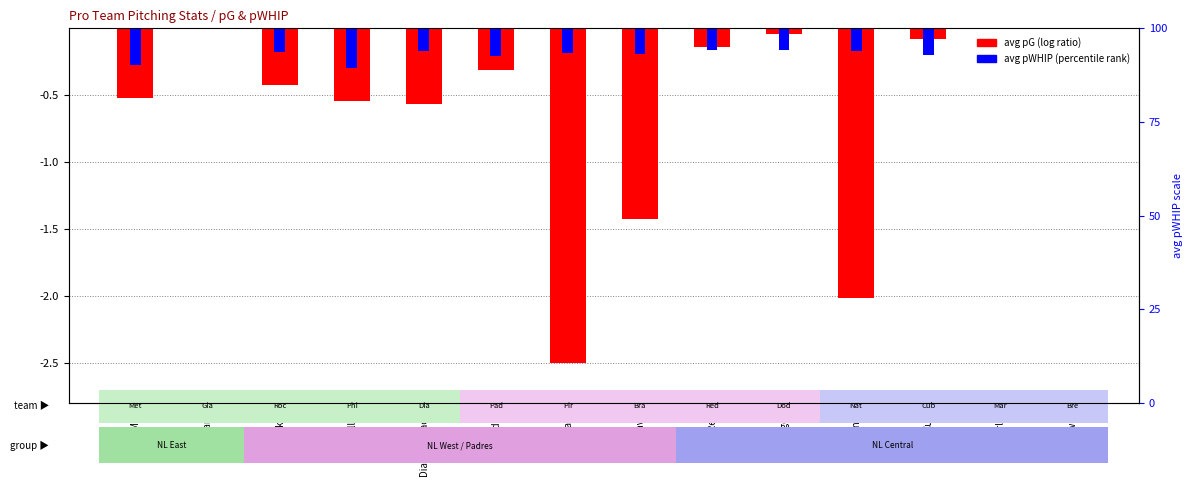

What value does the avg pWHIP (normalized) series have at Reds?

-0.2